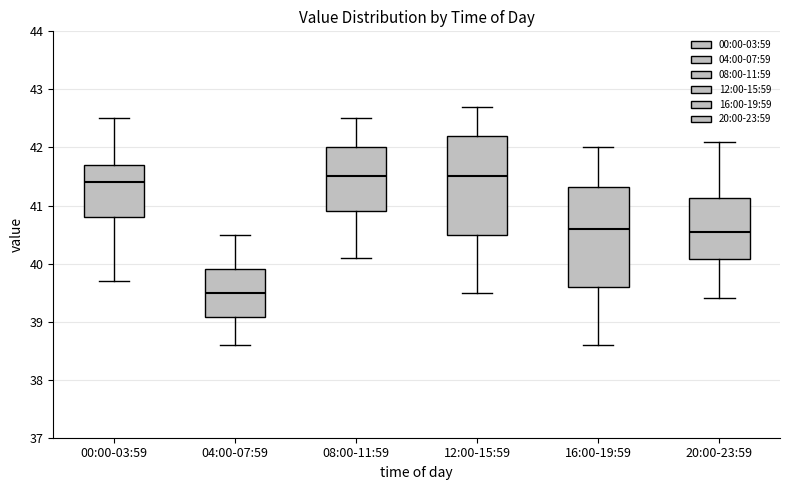

Where does the upper whisker of the box for 16:00-19:59 end on the y-axis? The values are not printed on the chart, so give them approximately, as read against the axis.

42.0